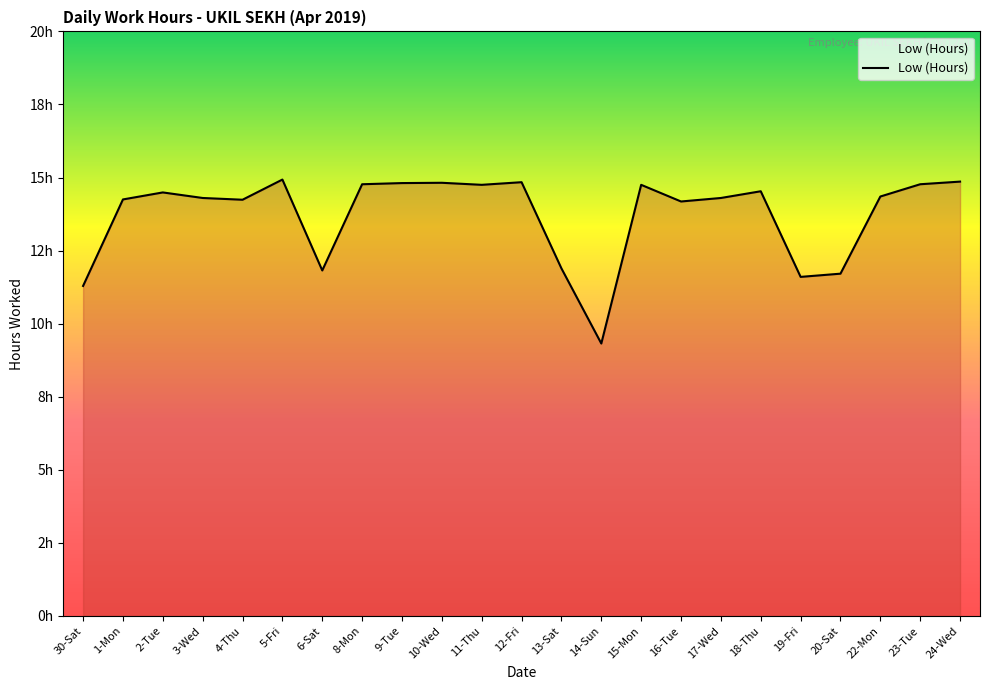

Reading right to left, list all the values displayed in this chart.

24-Wed=14.9	23-Tue=14.8	22-Mon=14.3	20-Sat=11.7	19-Fri=11.6	18-Thu=14.5	17-Wed=14.3	16-Tue=14.2	15-Mon=14.8	14-Sun=9.3	13-Sat=11.9	12-Fri=14.8	11-Thu=14.8	10-Wed=14.8	9-Tue=14.8	8-Mon=14.8	6-Sat=11.8	5-Fri=14.9	4-Thu=14.2	3-Wed=14.3	2-Tue=14.5	1-Mon=14.2	30-Sat=11.3